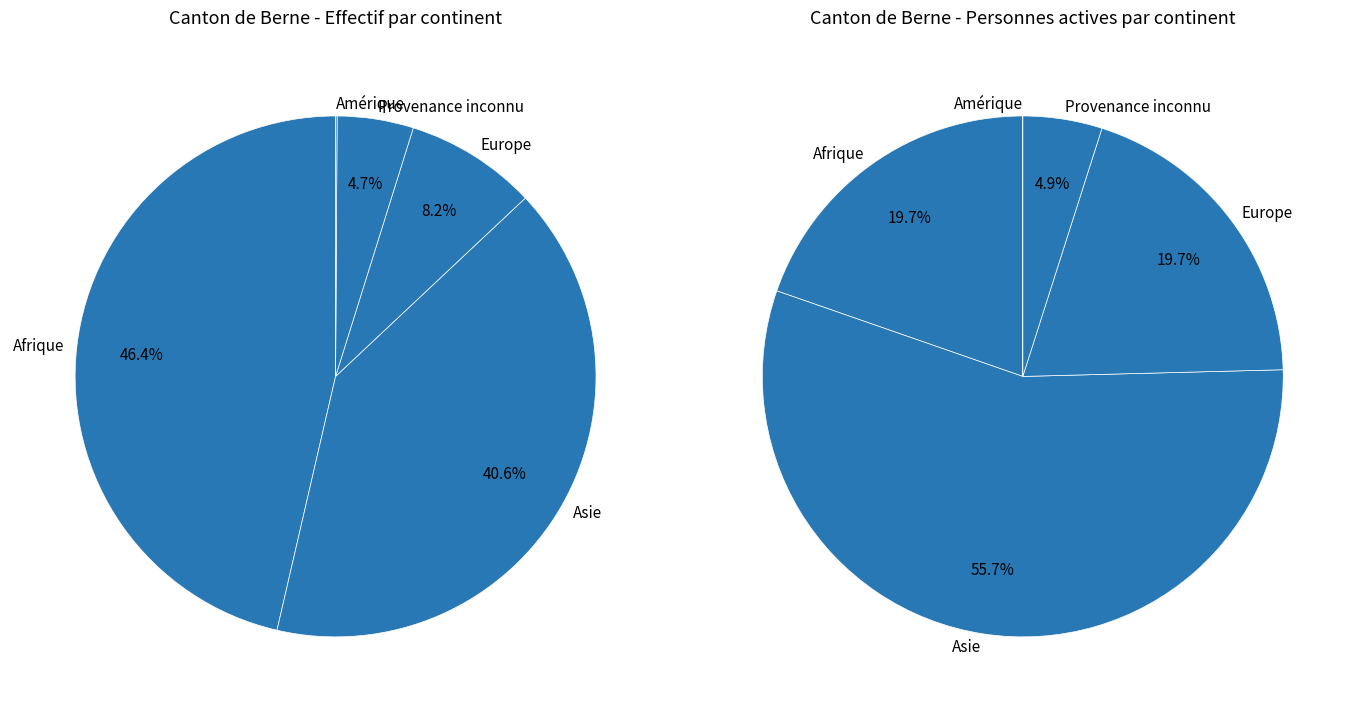

To the nearest percent, what portion does Provenance inconnu represent?

5%